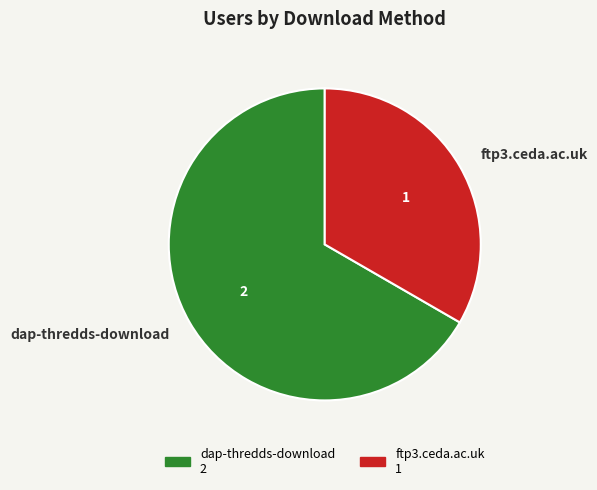

Approximately how many times larger is the value at ftp3.ceda.ac.uk compared to dap-thredds-download?

0.5